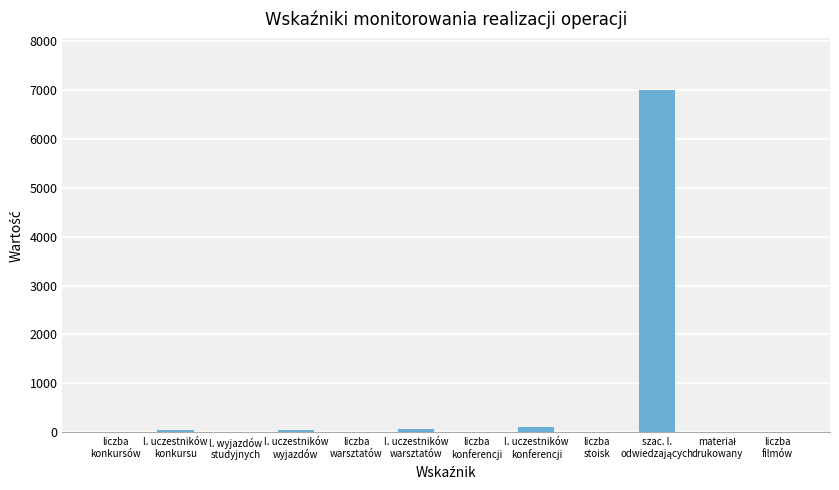

What is the sum of all values?

7261